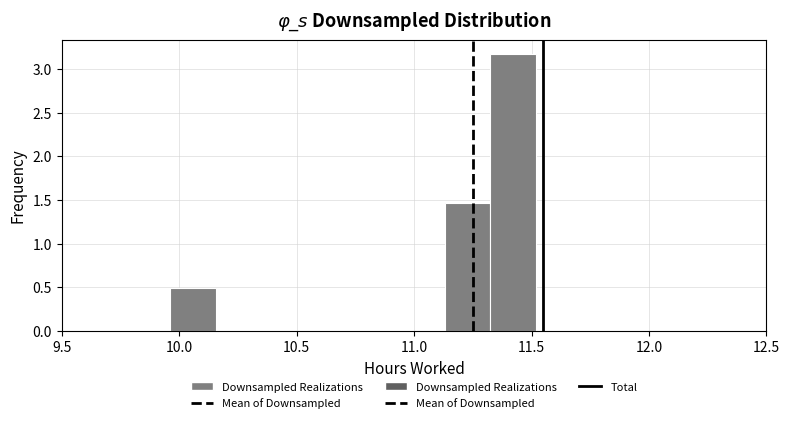

Read against the x-axis, roughly where is the centre of the tallest bar?

11.40